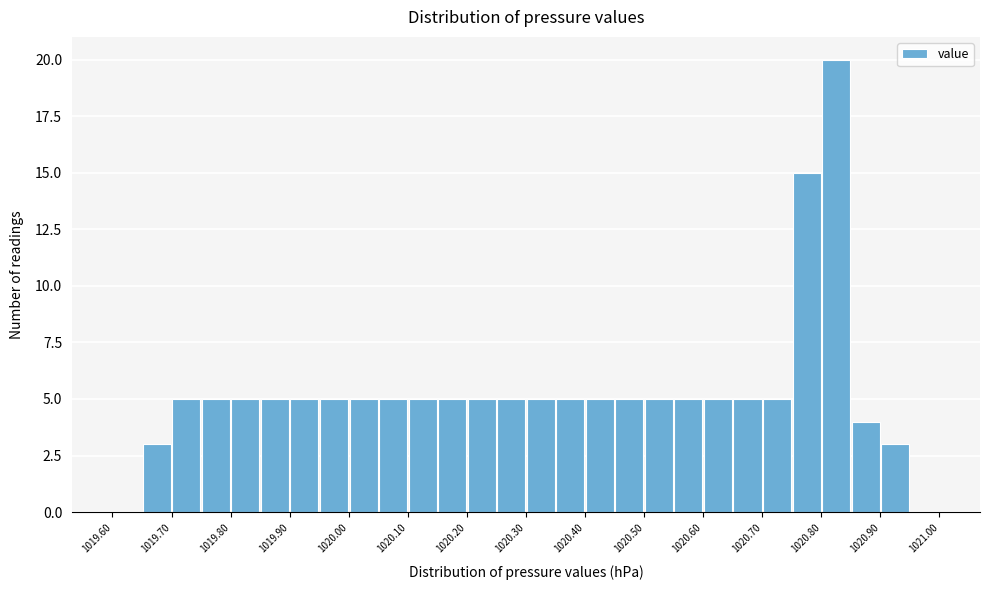

Which range on the x-axis has the tallest bar?

1020.80 to 1020.85